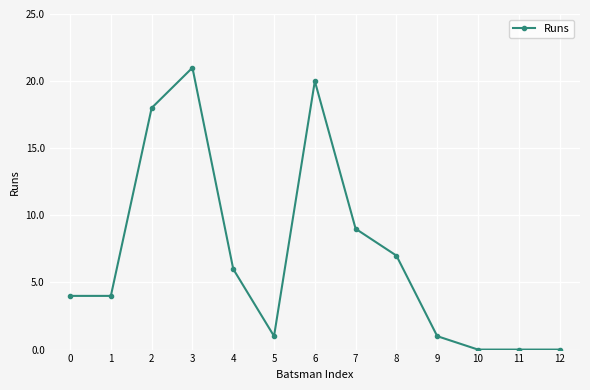

What is the difference between the values at 7 and 1?

5